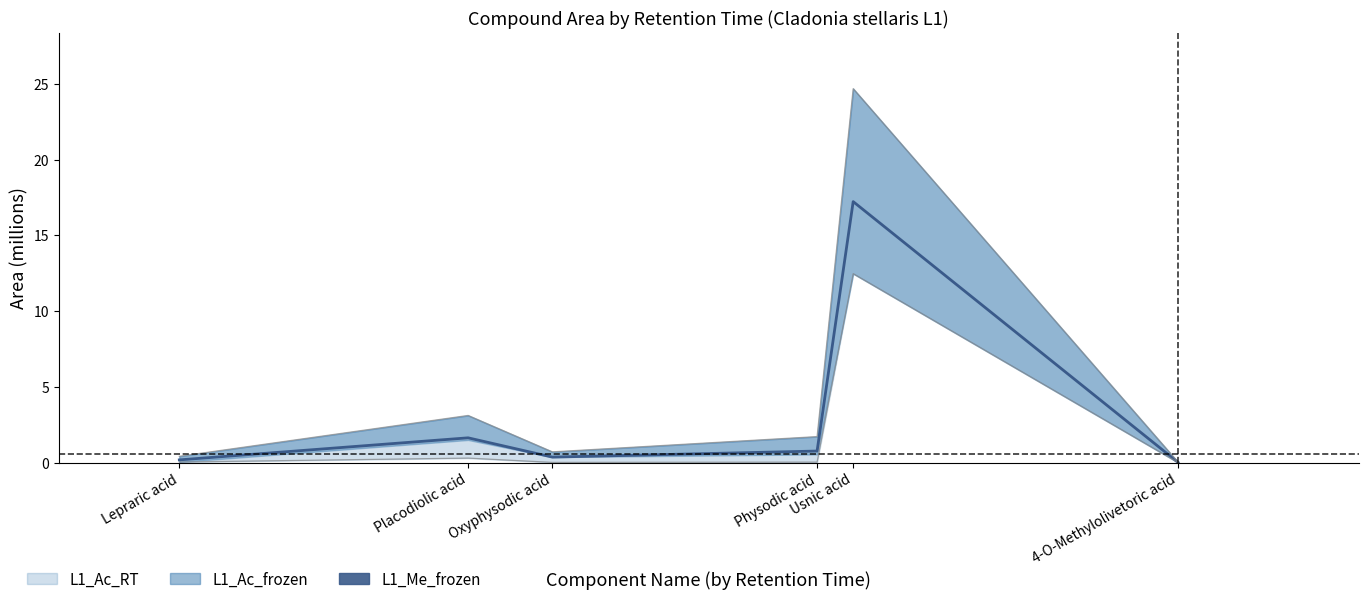

How many interior local valleys (lower than both neighbors) does the data have?

1